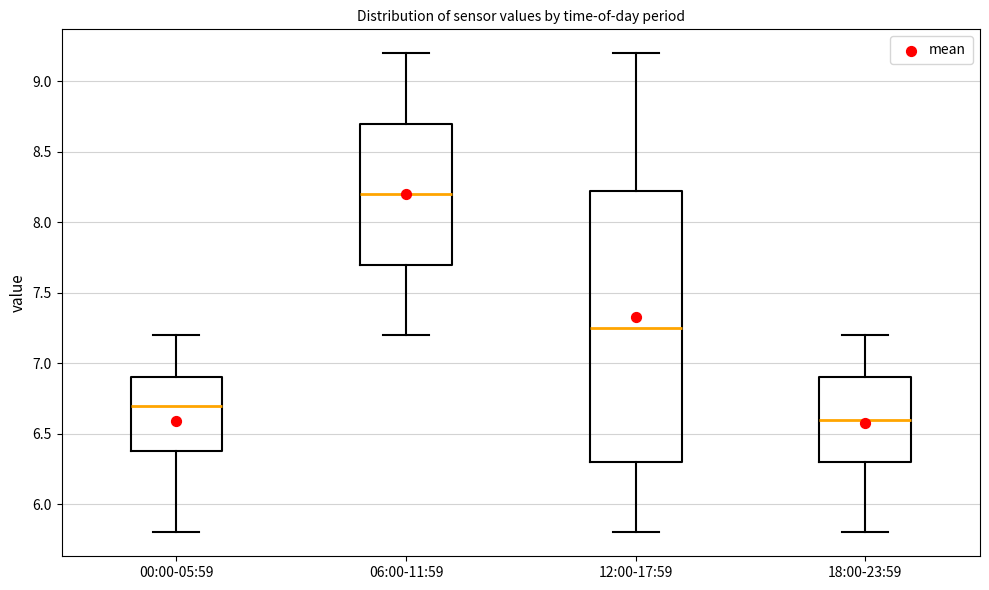

Which box is the tallest, from its lower edge to its upper edge?

12:00-17:59